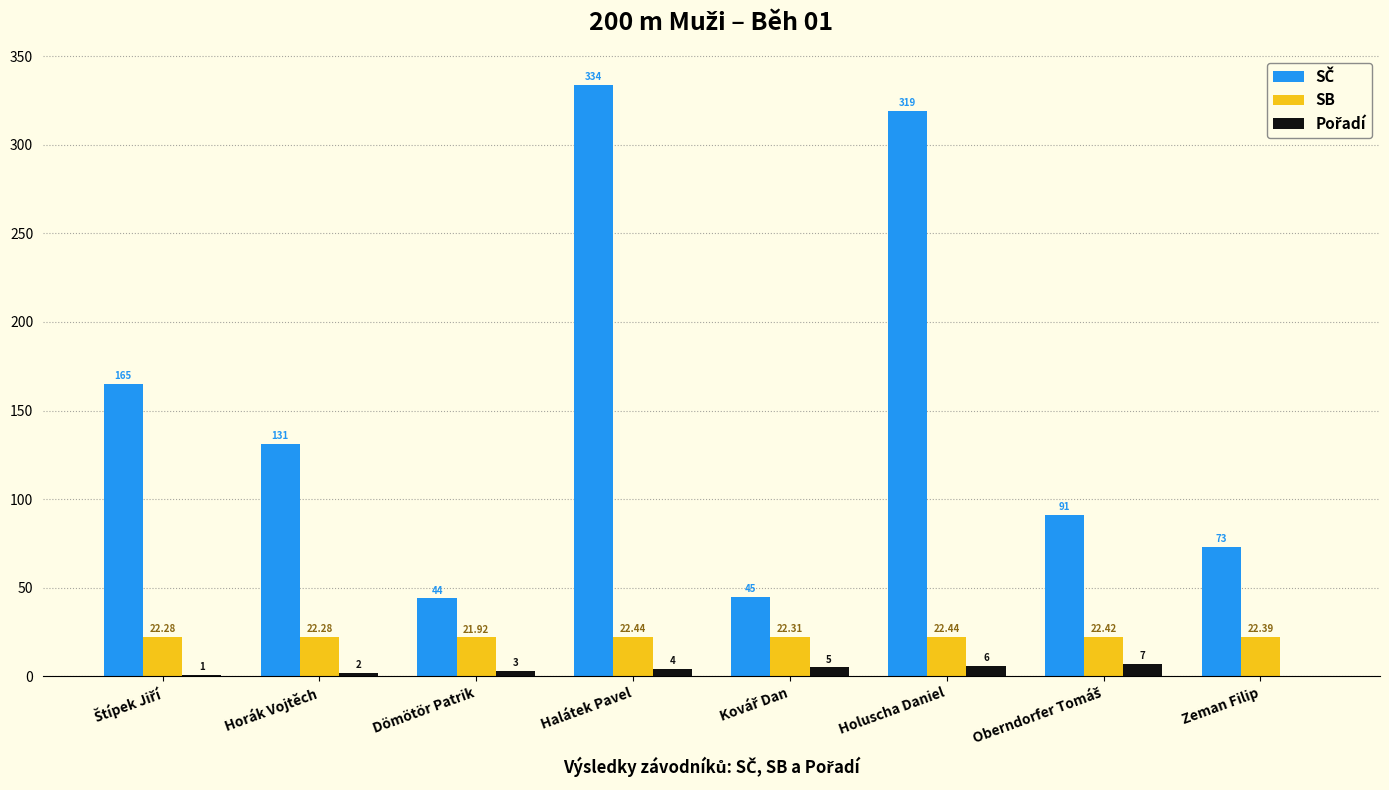

How many SB values are between 22 and 23?

7